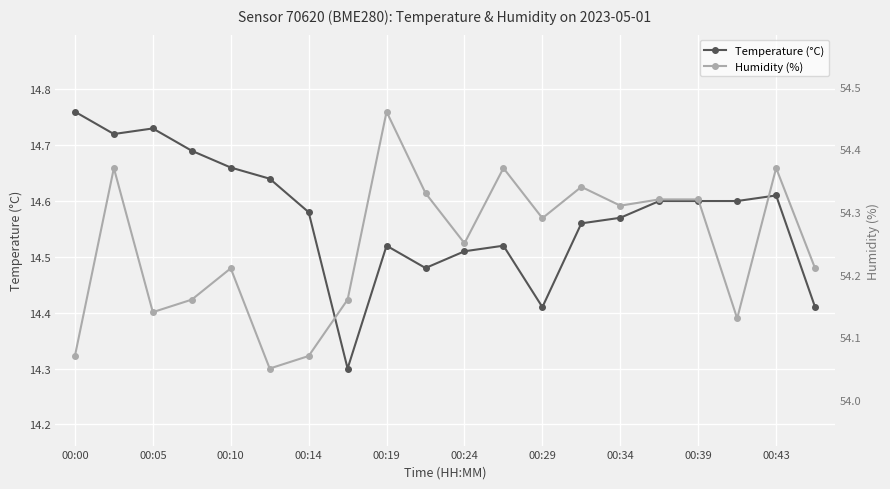

What is the average value of the Temperature (°C) series?

14.6